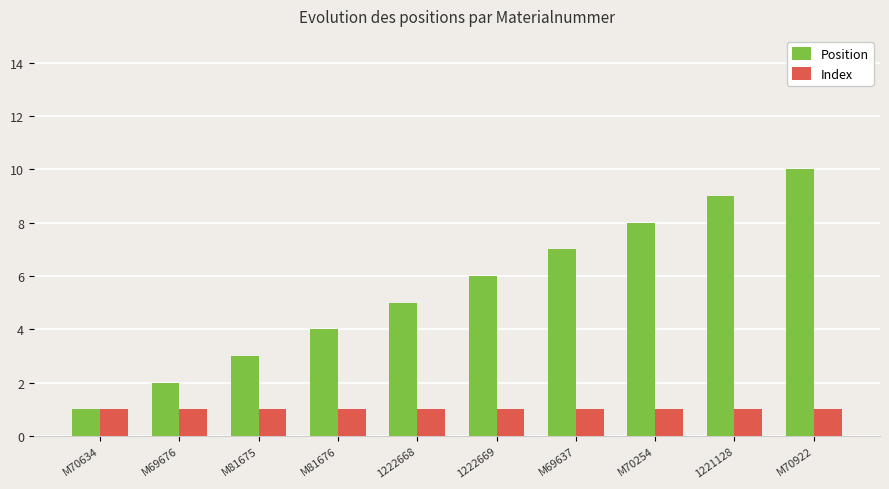

At which category is the sum across all series the highest?

M70922